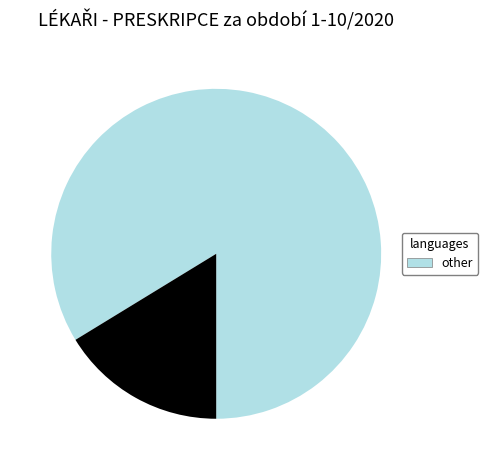

Is there a majority slice in this chart?

Yes